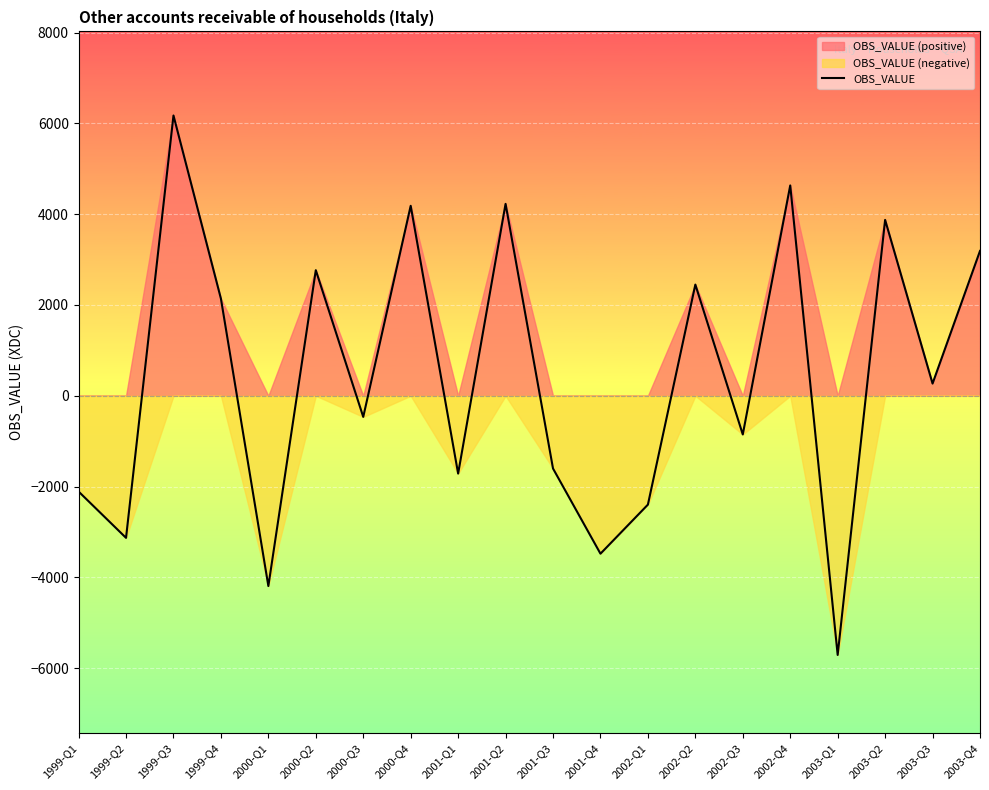

Where does the data first go above 269?

1999-Q3